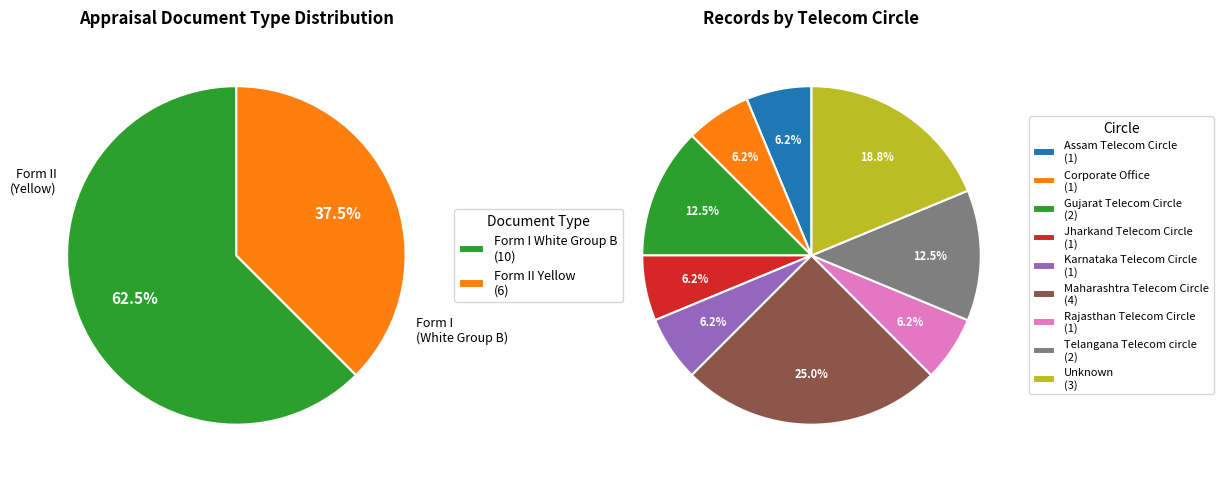

How many segments does this pie chart have?

2